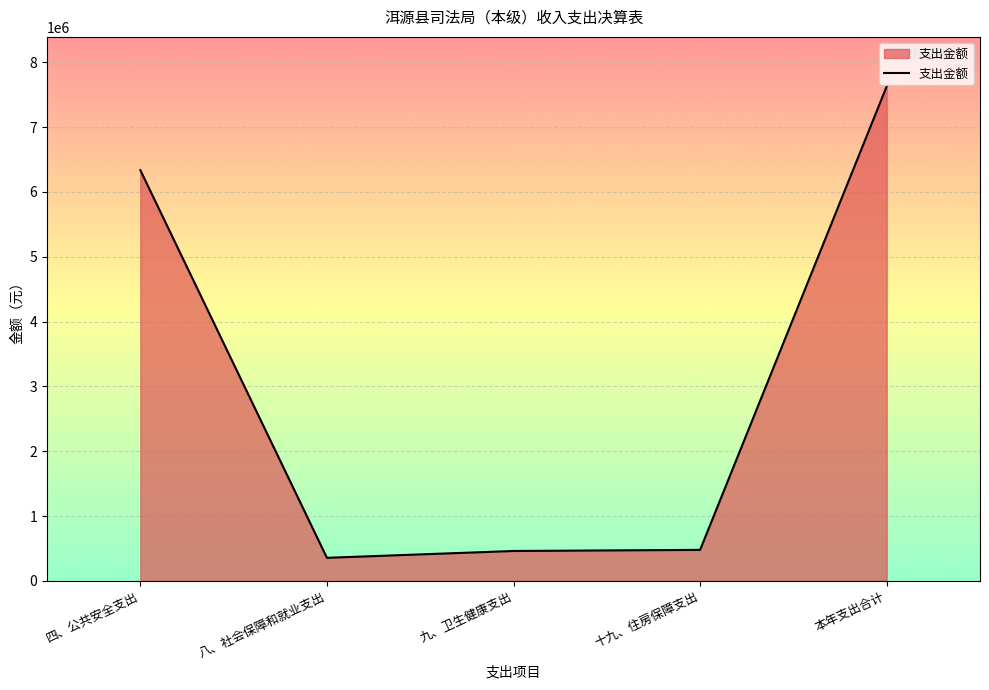

Where is the data nearest to the value 3991815?

四、公共安全支出